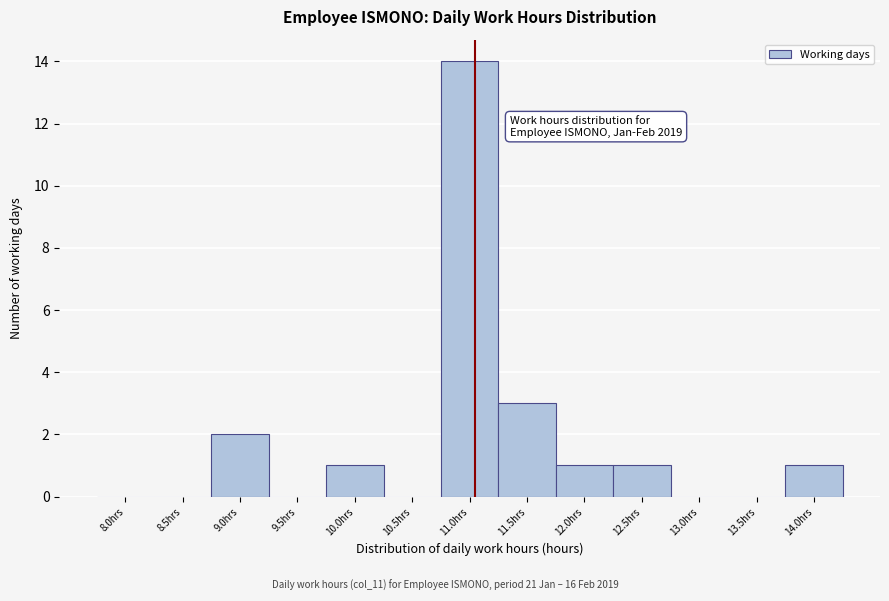

Reading right to left, extract all data points from this chart.

14.0hrs=1	13.5hrs=0	13.0hrs=0	12.5hrs=1	12.0hrs=1	11.5hrs=3	11.0hrs=14	10.5hrs=0	10.0hrs=1	9.5hrs=0	9.0hrs=2	8.5hrs=0	8.0hrs=0